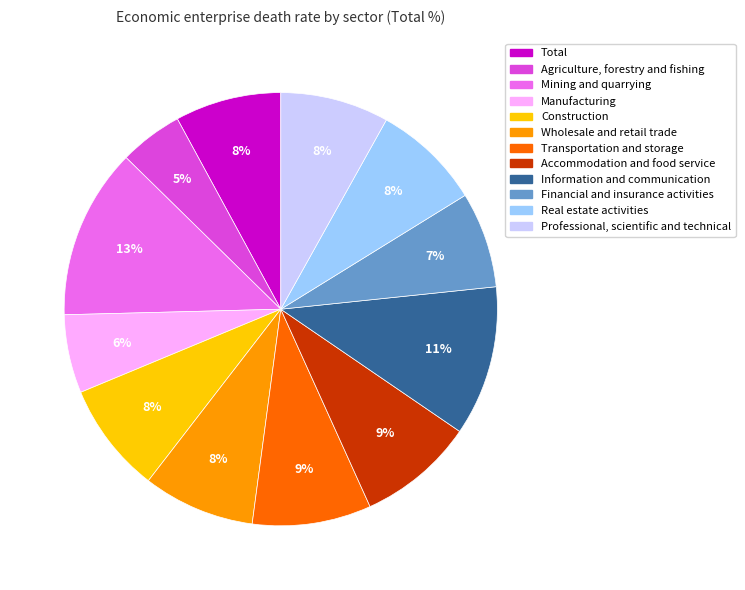

To the nearest percent, what percentage of the pie is Professional, scientific and technical?

8%